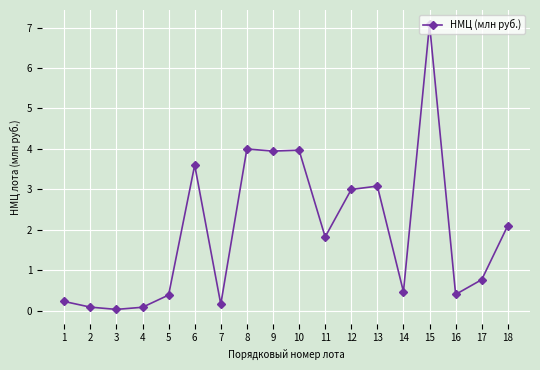

What is the difference between the second highest and second lowest values?

3.9